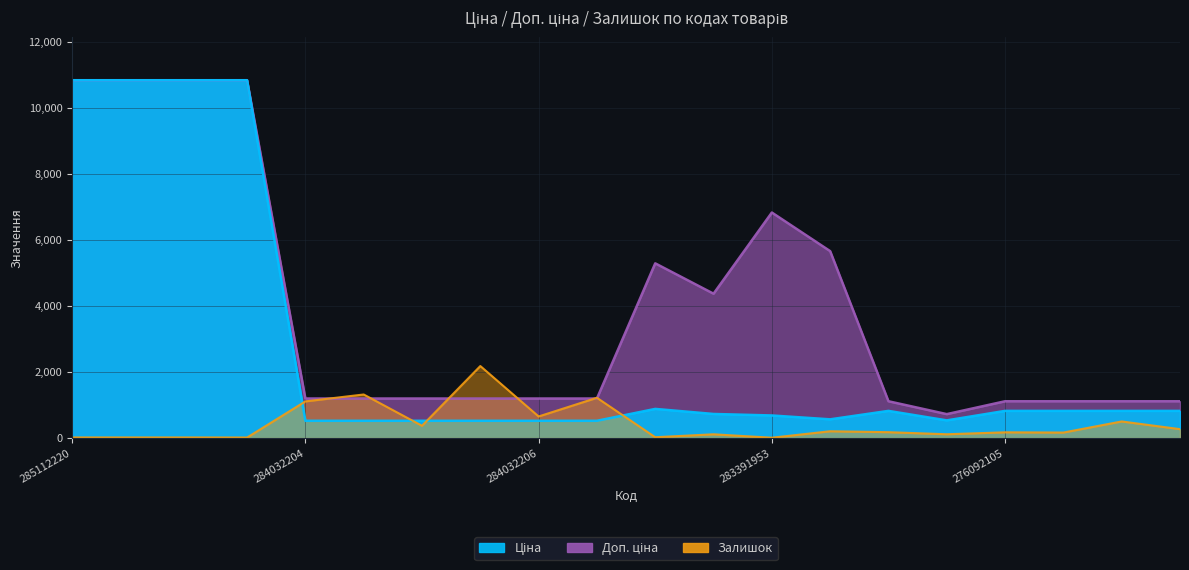

Which series changed the most between 285112217 and 283481953?

Ціна